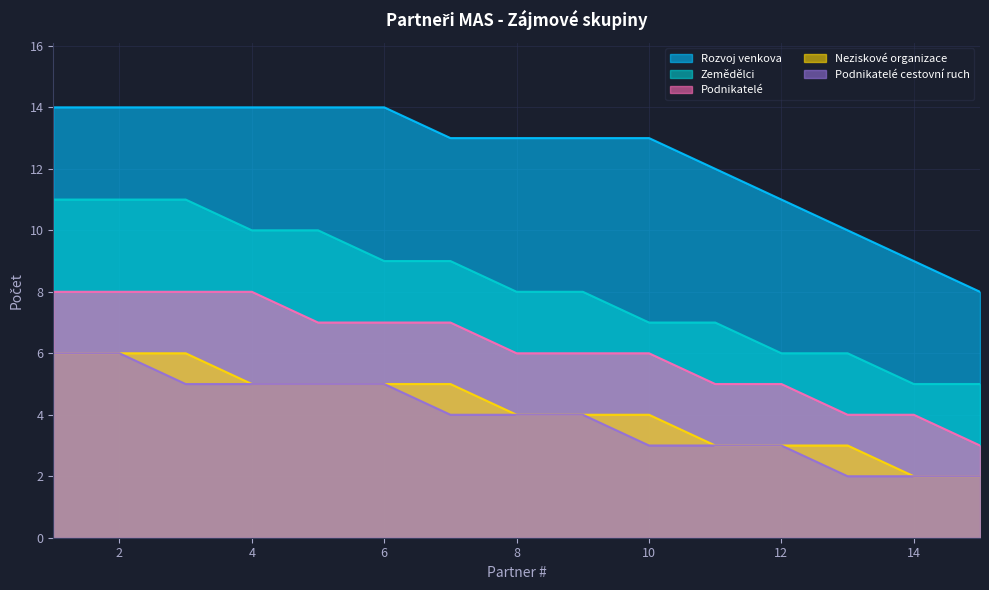

How many data points in Neziskové organizace are above 4?

7